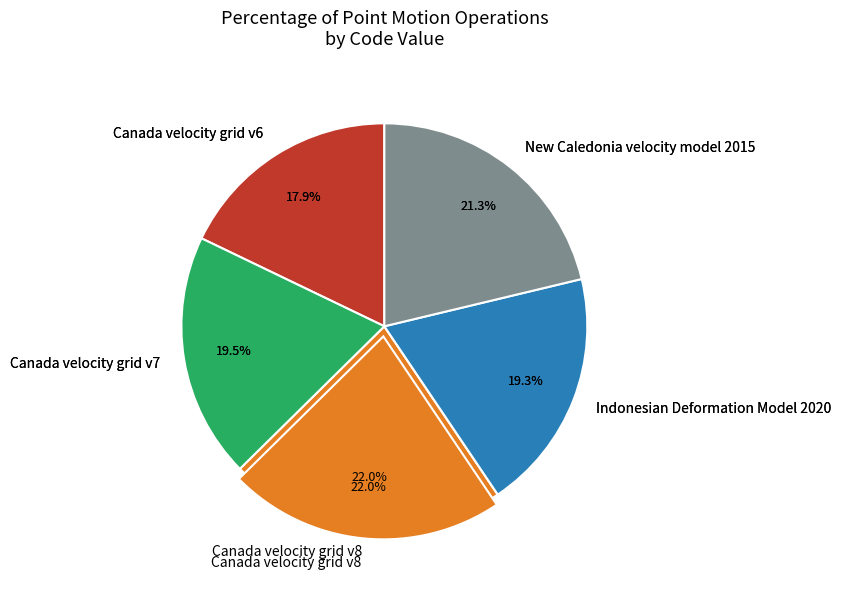

True or false: Canada velocity grid v8 accounts for 11% of the total.

False